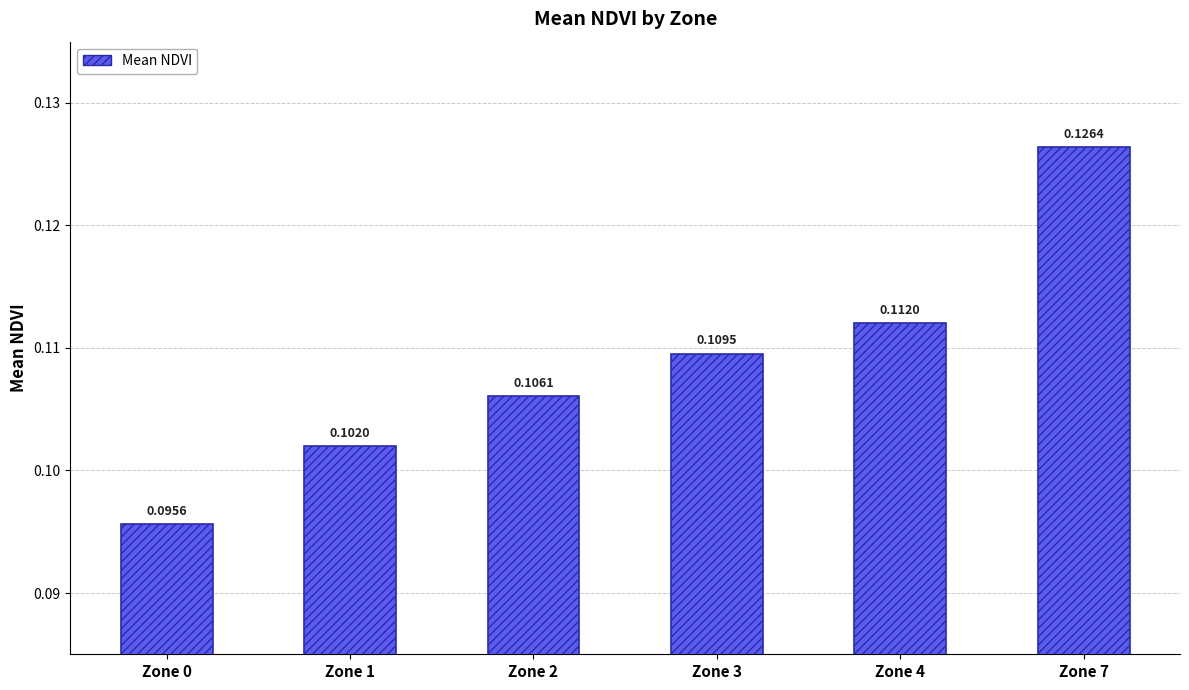

Are the bars horizontal?

No